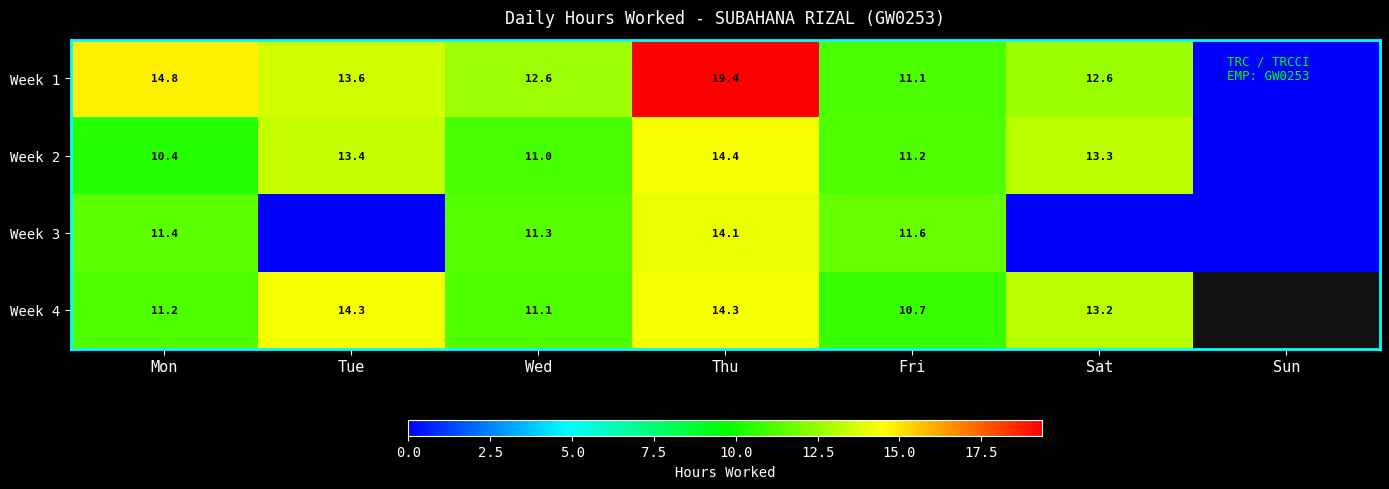

What is the sum of the Week 2 values at Wed and Fri?

22.2